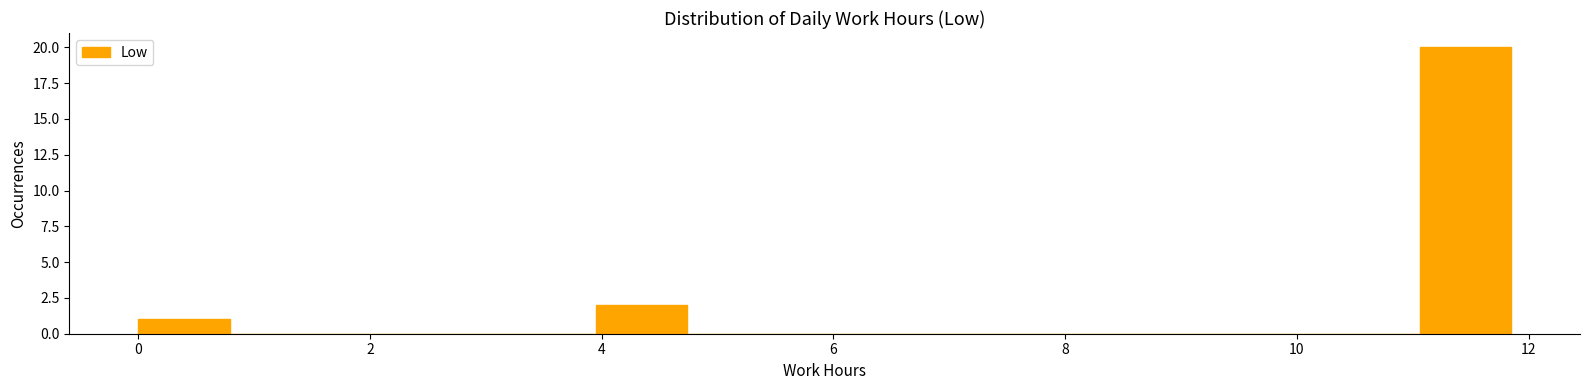

Read against the x-axis, roughly where is the centre of the tallest bar?

11.4